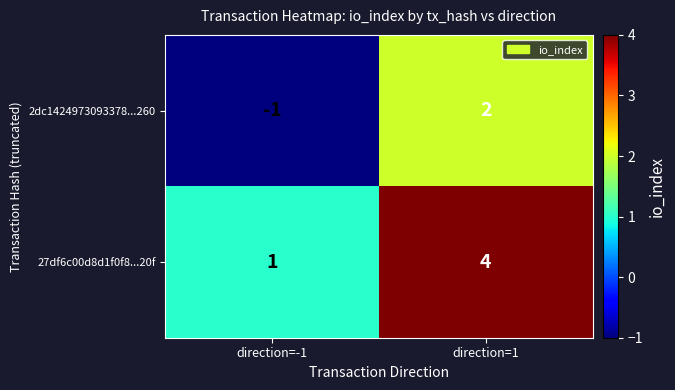

What is the highest value of the 27df6c00d8d1f0f8...20f series?

4